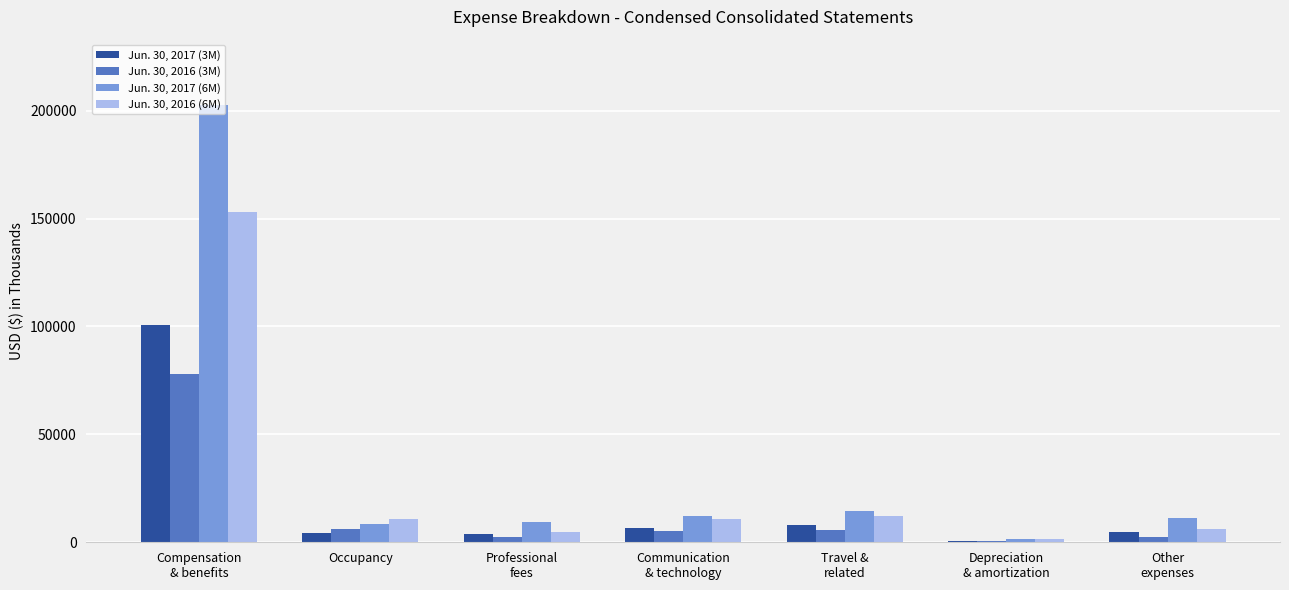

How many data points does each series have?

7